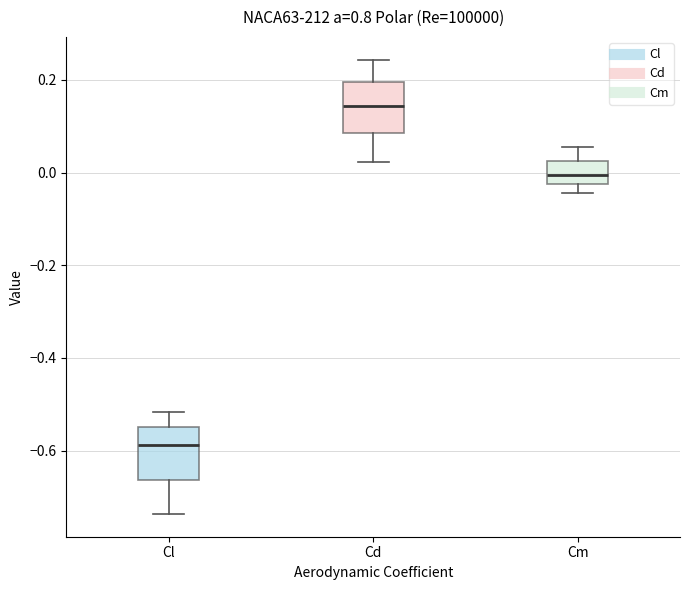

Reading left to right, transcribe this box plot: for each box, give where its median line is, the range the box spans, and where its two whiskers end, as read against the y-axis. The values are not printed on the chart, so give them approximately, as read against the axis.

Cl: median -0.58, box -0.66 to -0.54, whiskers -0.74 to -0.52
Cd: median 0.14, box 0.08 to 0.20, whiskers 0.02 to 0.24
Cm: median 0.00, box -0.02 to 0.02, whiskers -0.04 to 0.06